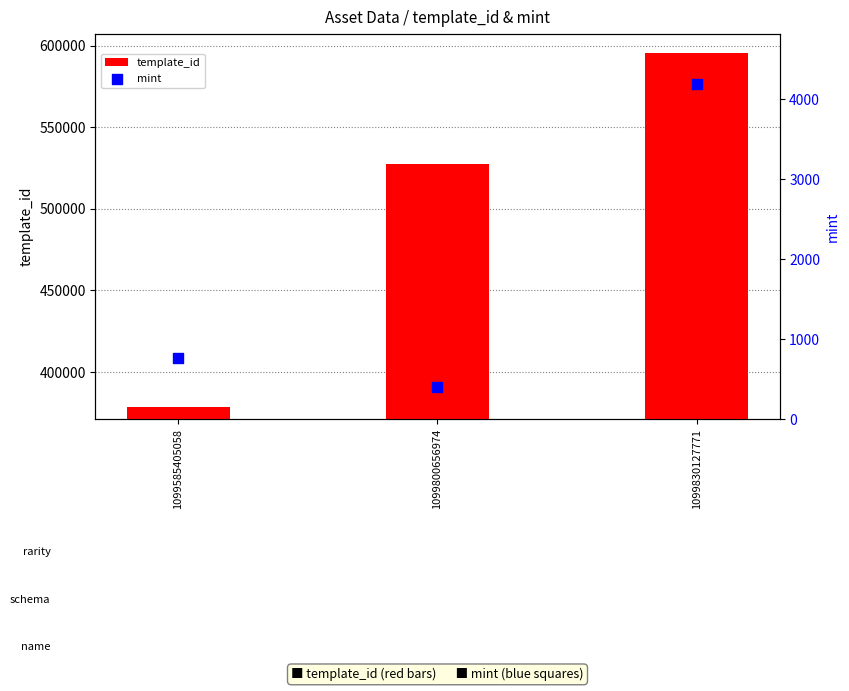

Which series has the largest Y range (max minus min)?

template_id